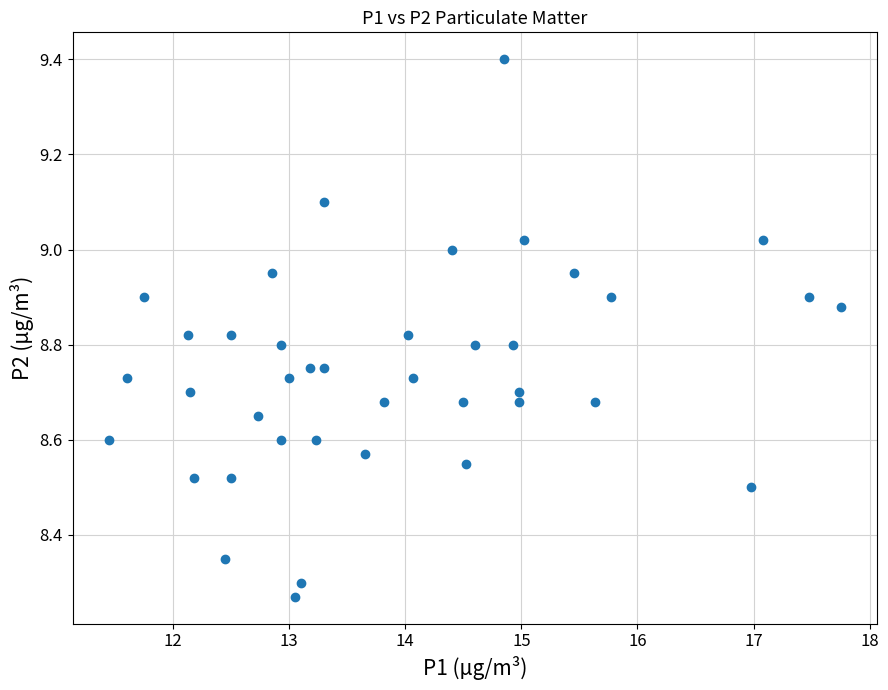

What is the range of Y values (max minus min)?

1.1